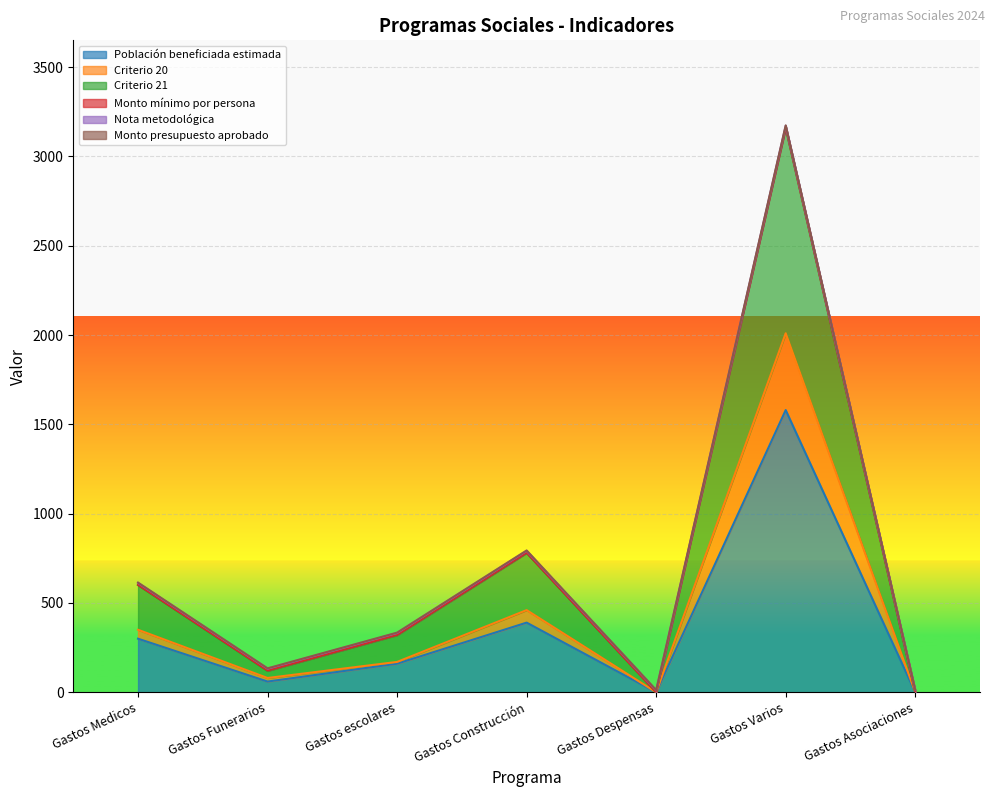

What is the difference between the highest and lowest values at Gastos Asociaciones?

2.0